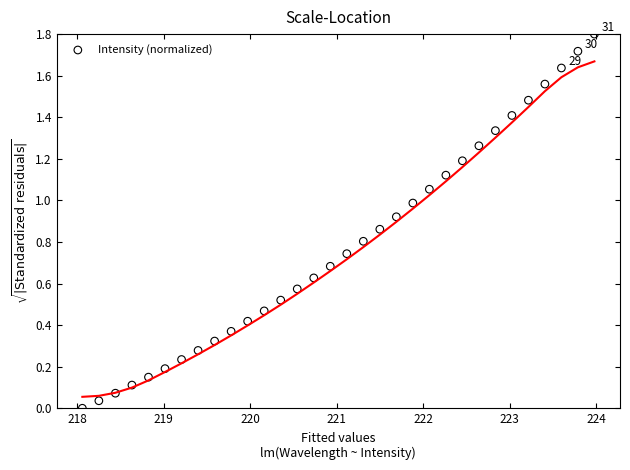

What is the range of X values (max minus min)?

5.9